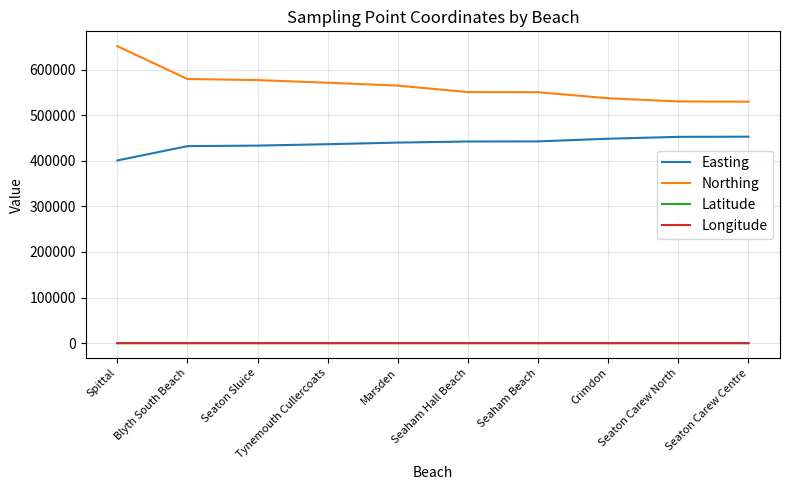

Which series has the largest range (max minus min)?

Northing